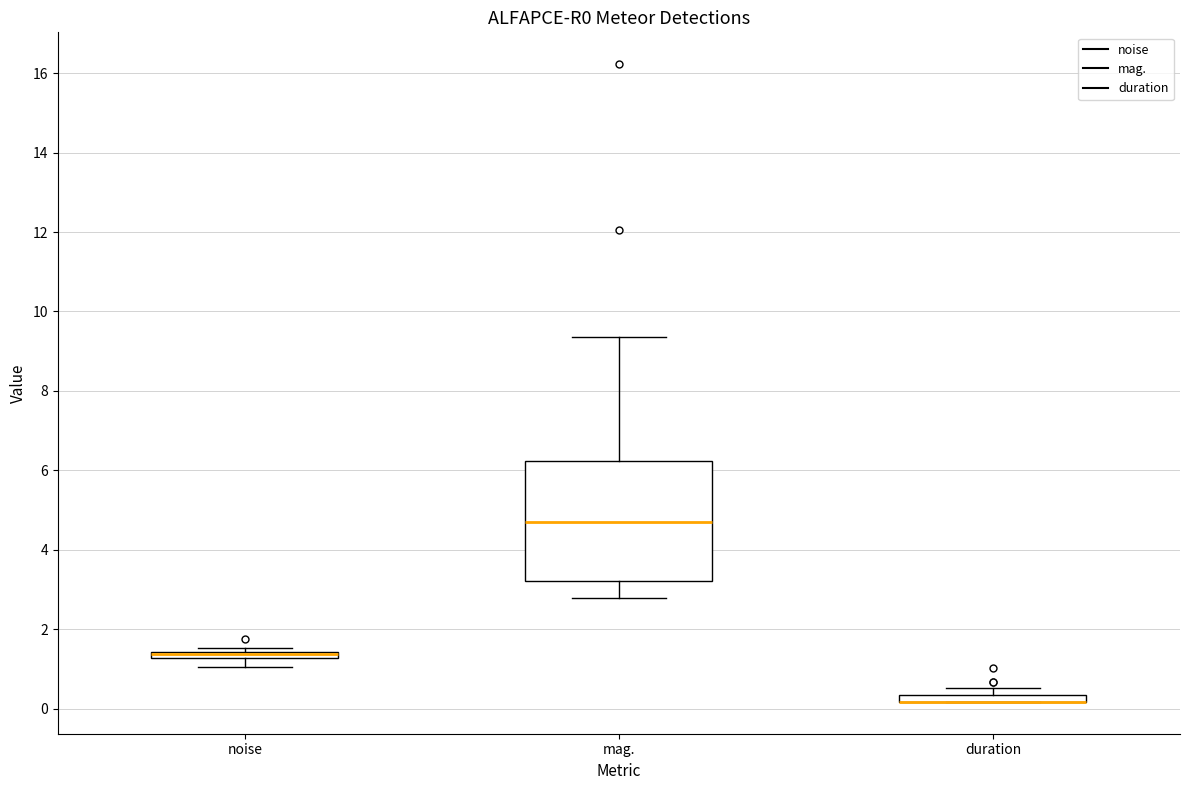

Where is the upper edge of the box for duration on the y-axis? The values are not printed on the chart, so give them approximately, as read against the axis.

0.4